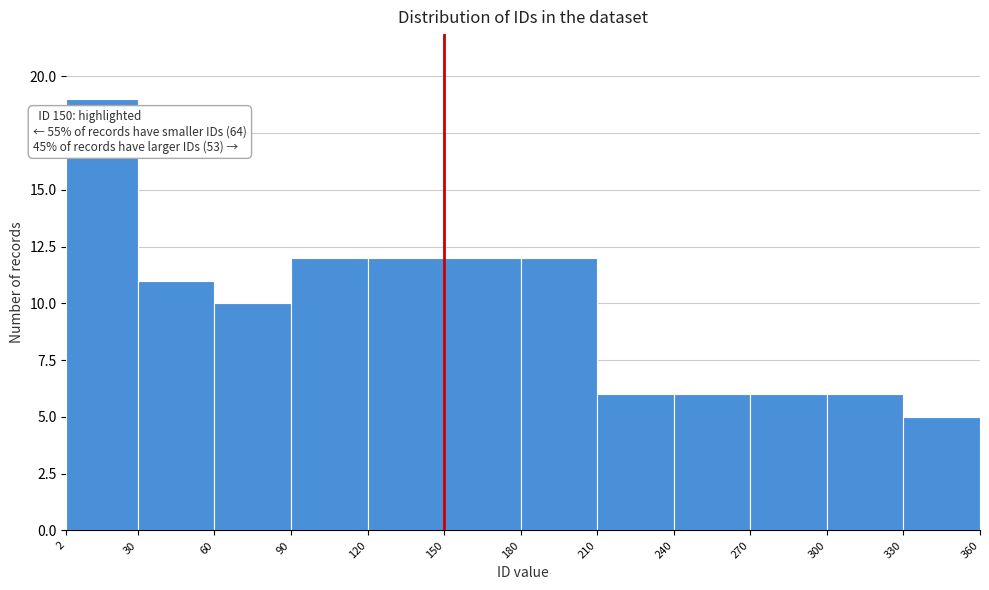

Which range on the x-axis has the tallest bar?

2 to 30